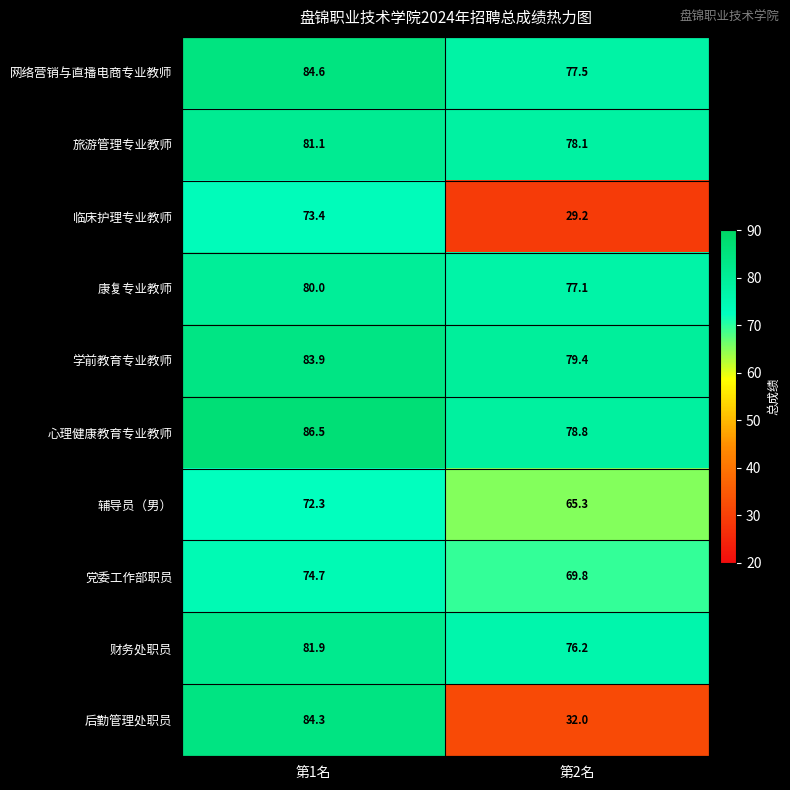

Is it true that 财务处职员 equals 51.7 at 第2名?

False